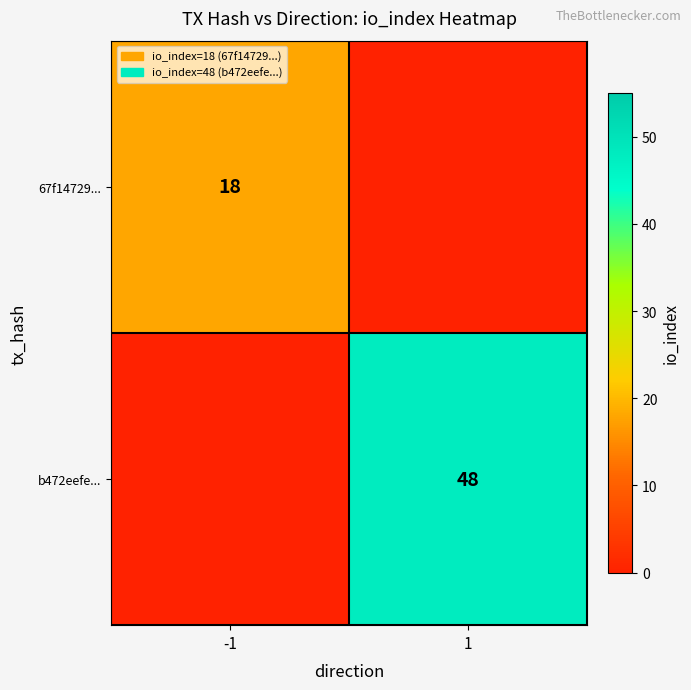

Which has a higher value, 1 or -1?

-1